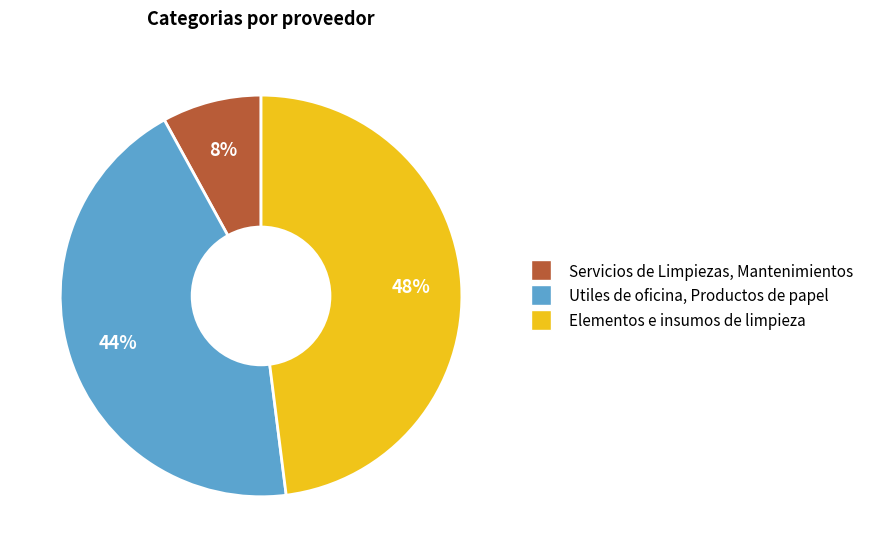

Which category has the biggest portion of the pie?

Elementos e insumos de limpieza